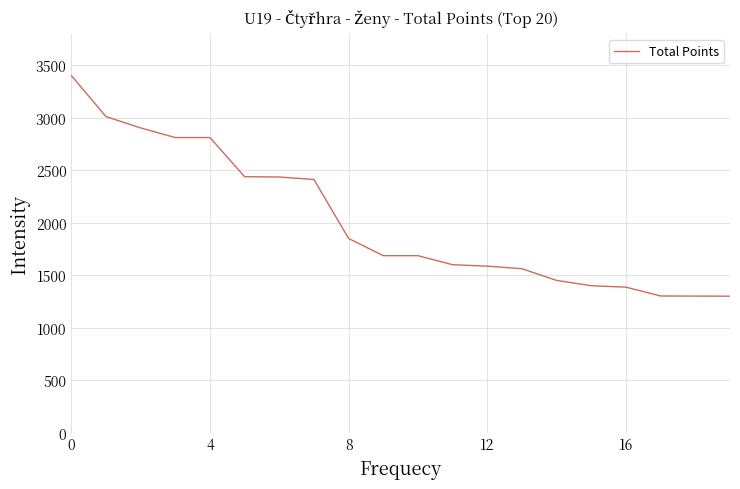

What is the difference between the maximum and minimum values?

2104